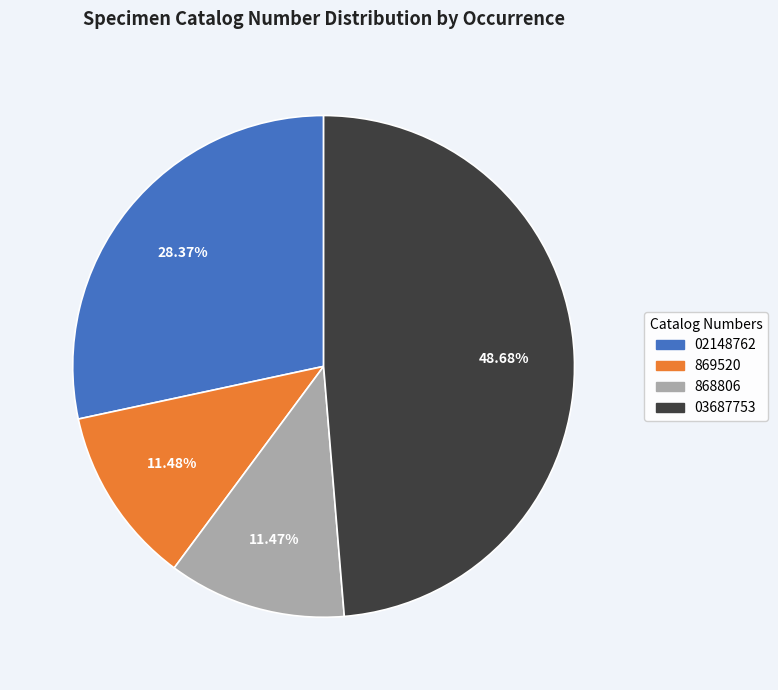

Between 02148762 and 03687753, which is larger?

03687753